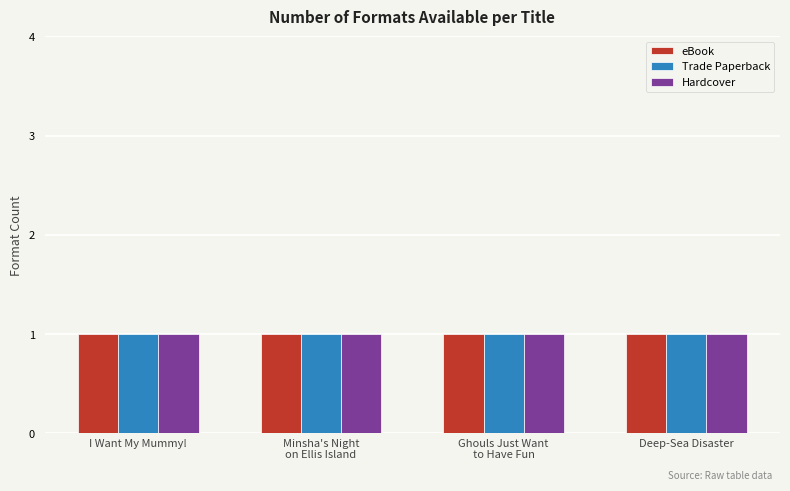

Count the number of categories in the chart.

4